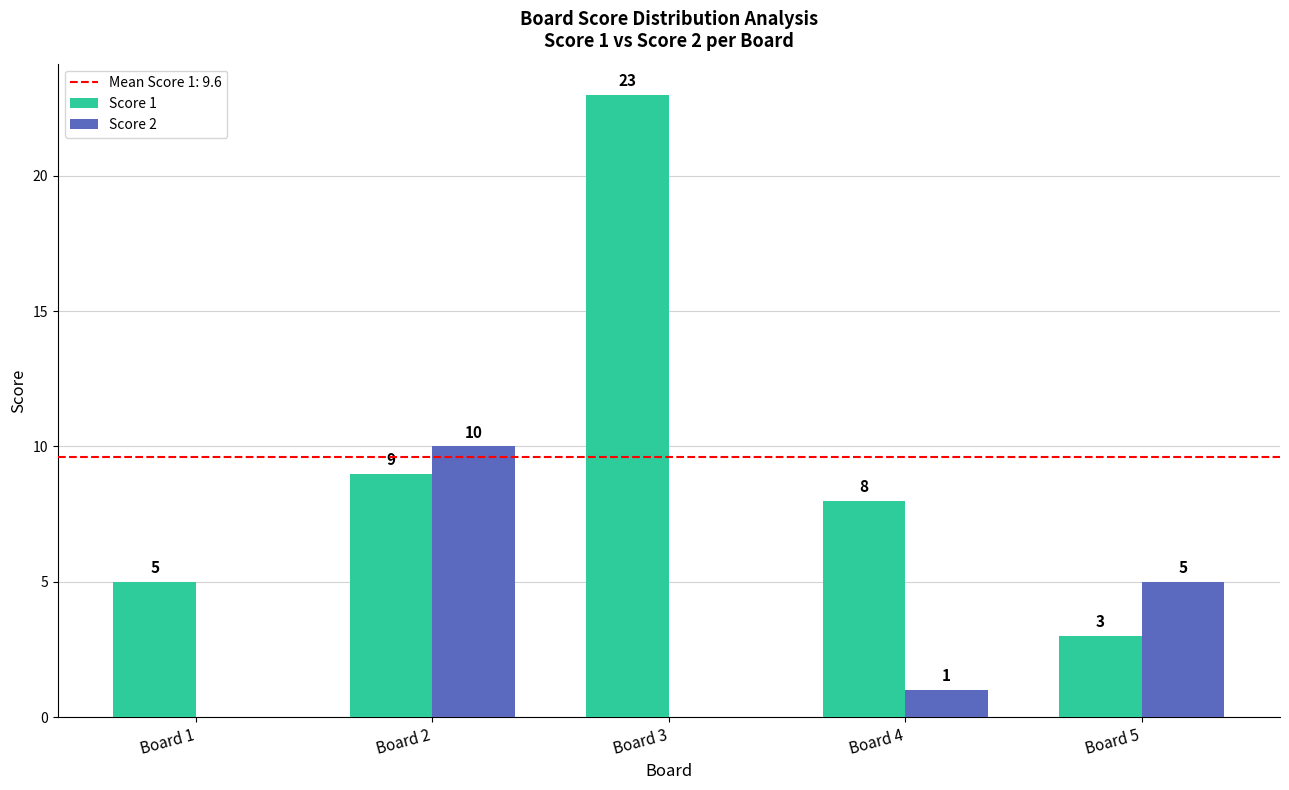

Count the number of categories in the chart.

5